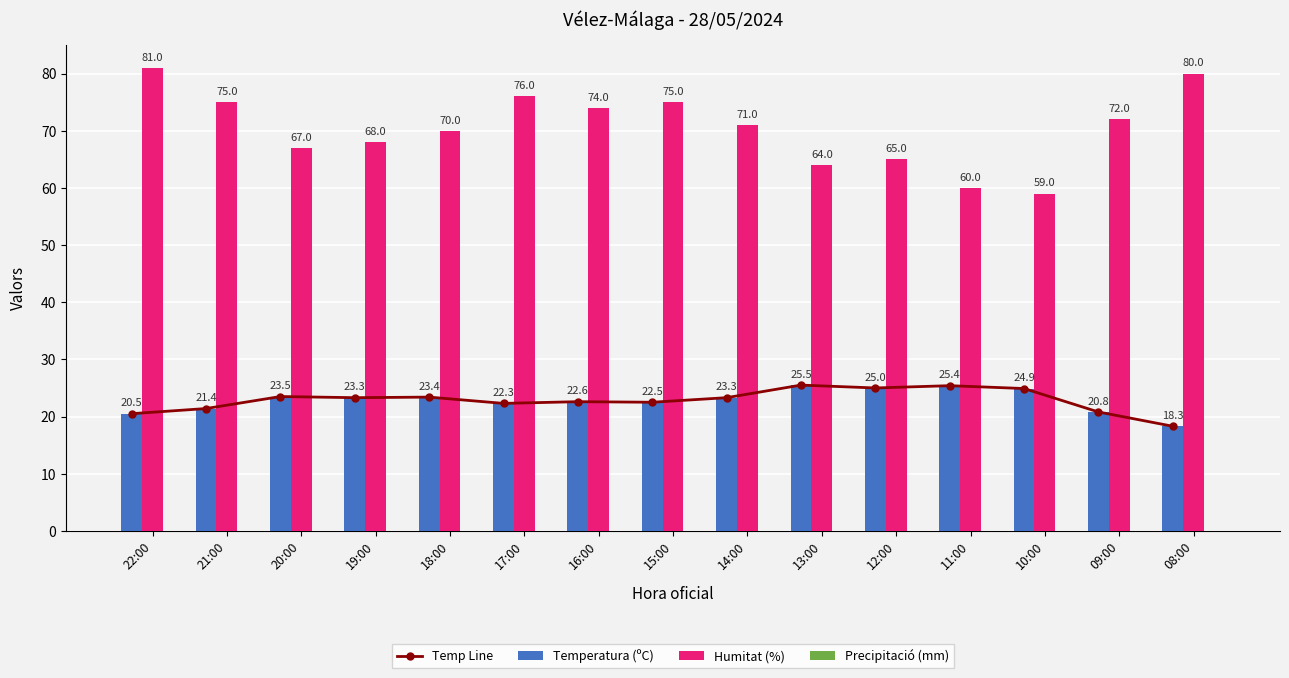

Rank the categories by Humitat (%) value from highest to lowest.

22:00, 08:00, 17:00, 21:00, 15:00, 16:00, 09:00, 14:00, 18:00, 19:00, 20:00, 12:00, 13:00, 11:00, 10:00